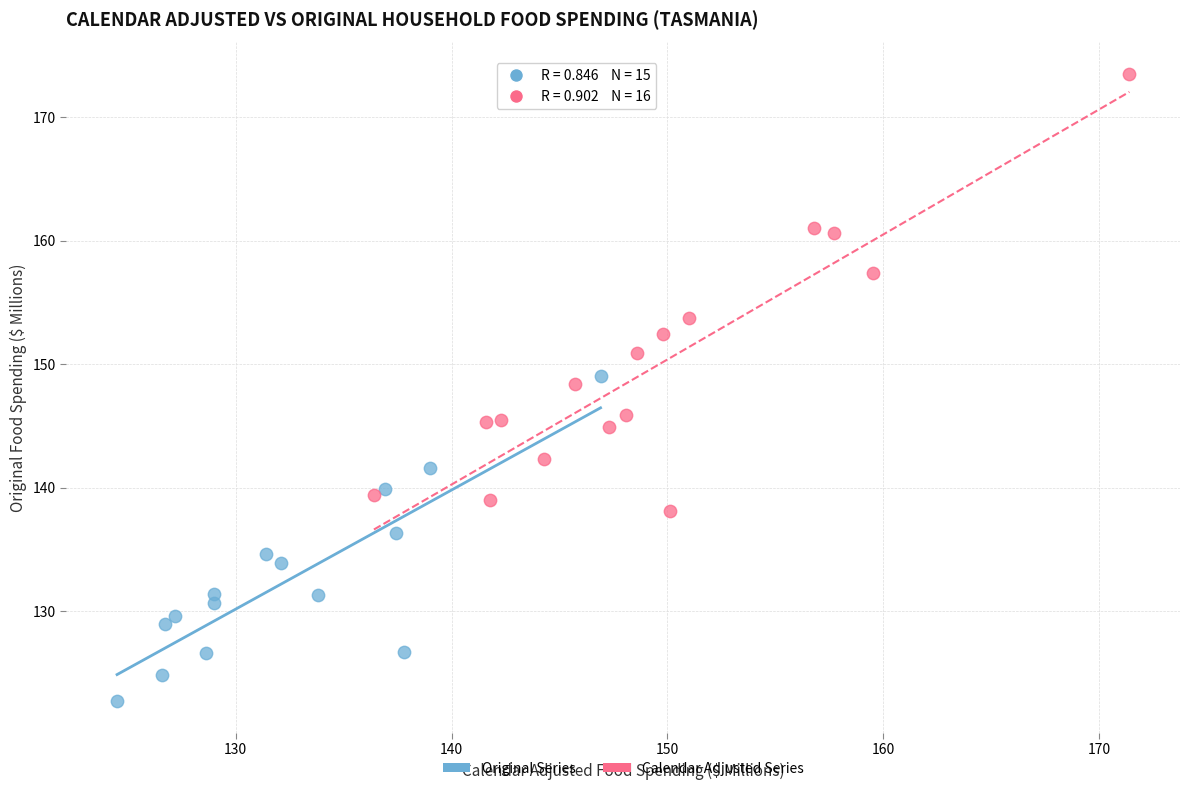

Which series reaches the maximum Y coordinate?

Calendar Adjusted Series